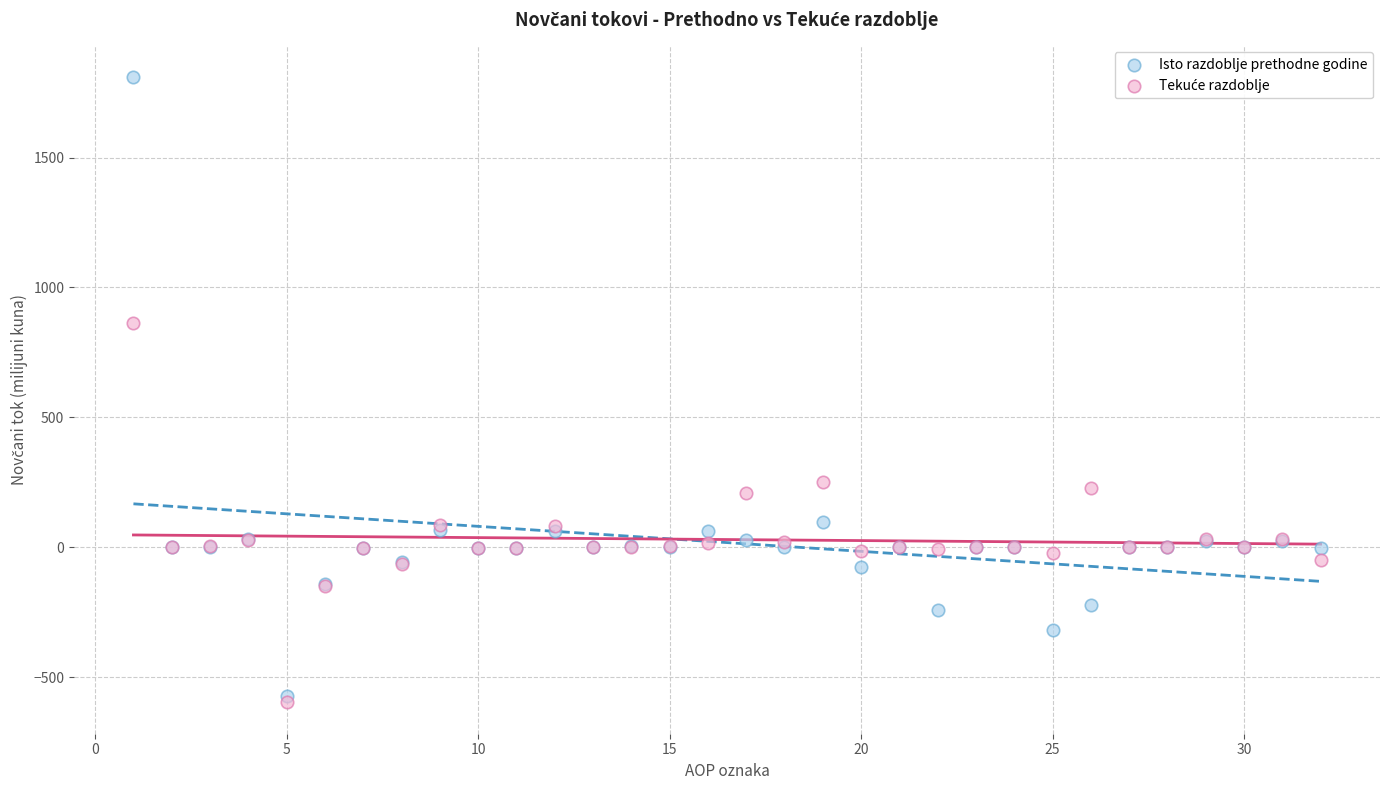

Which series has the widest spread of Y values?

Isto razdoblje prethodne godine